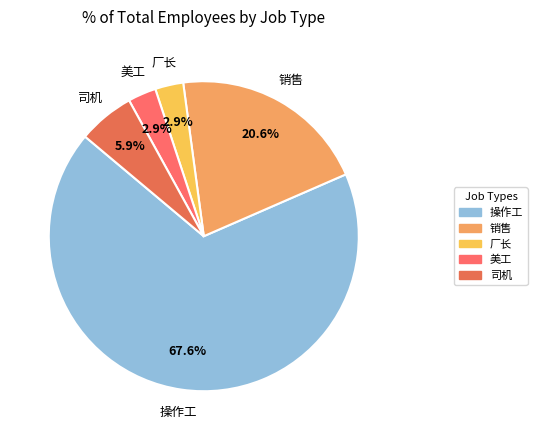

What is the largest slice in the pie chart?

操作工